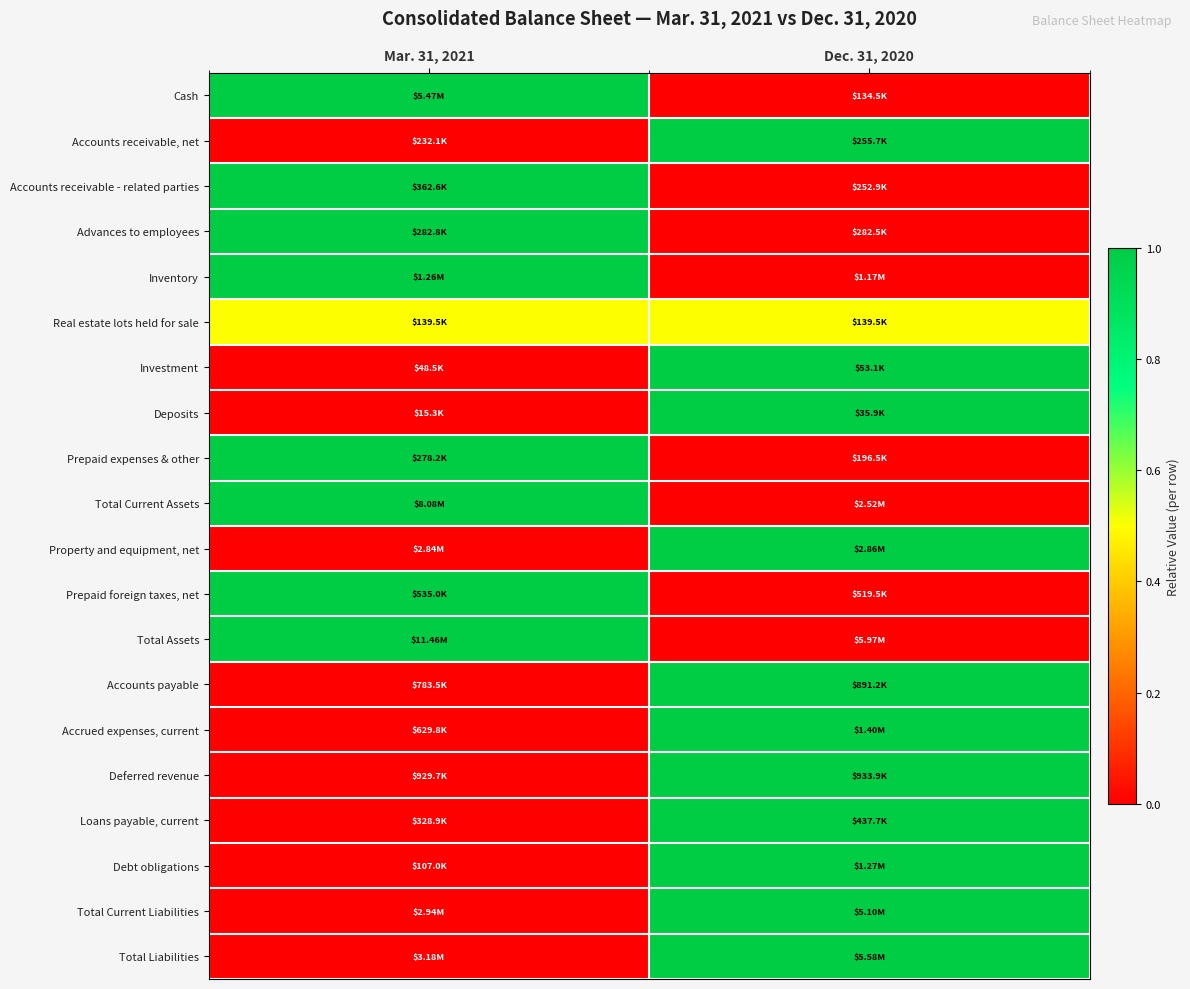

At how many categories does at least one series exceed 0?

2